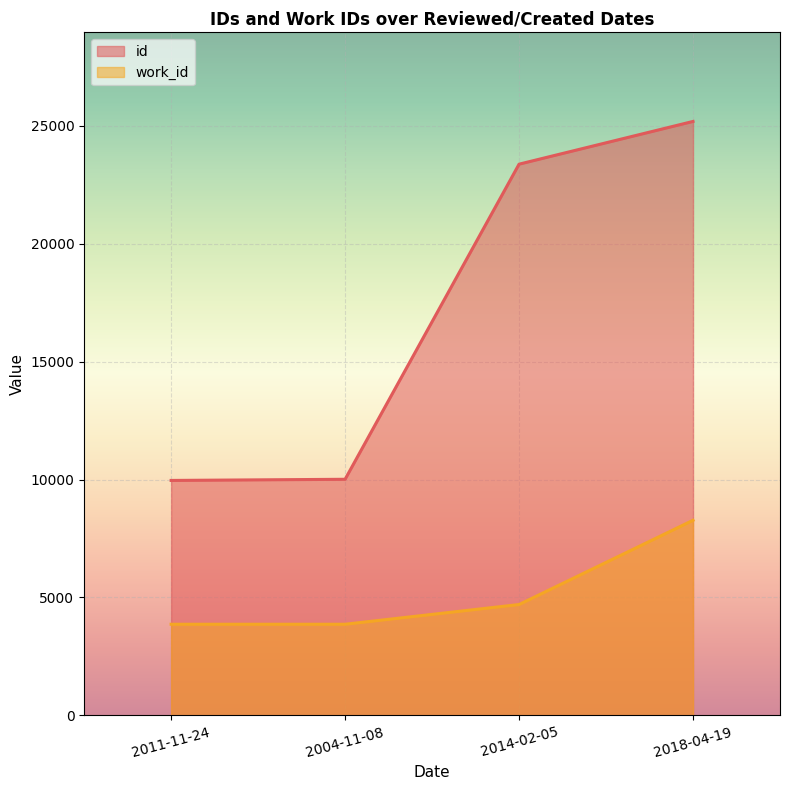

At which label does work_id reach its peak?

2018-04-19